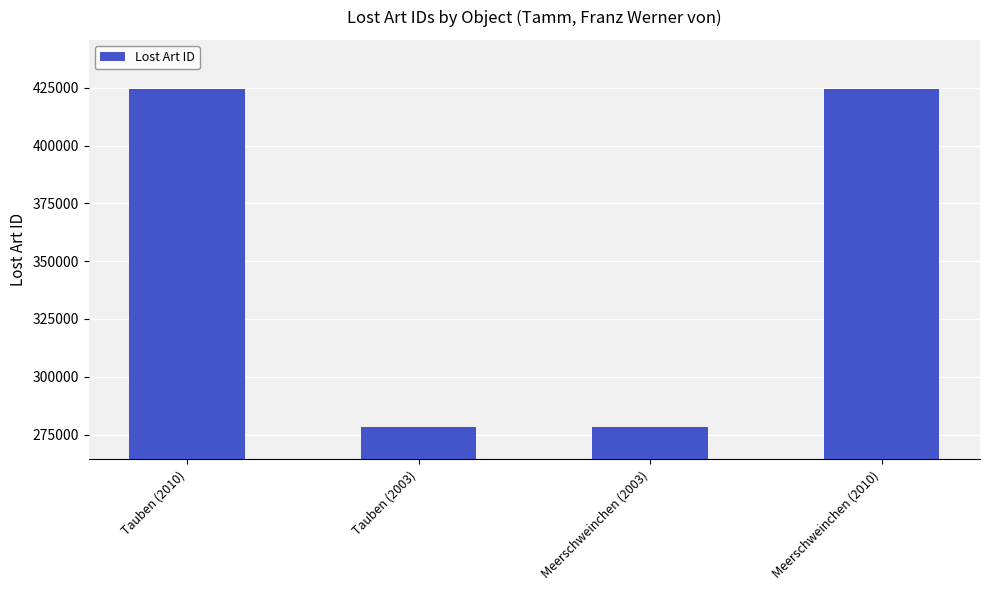

Does the chart contain stacked bars?

No